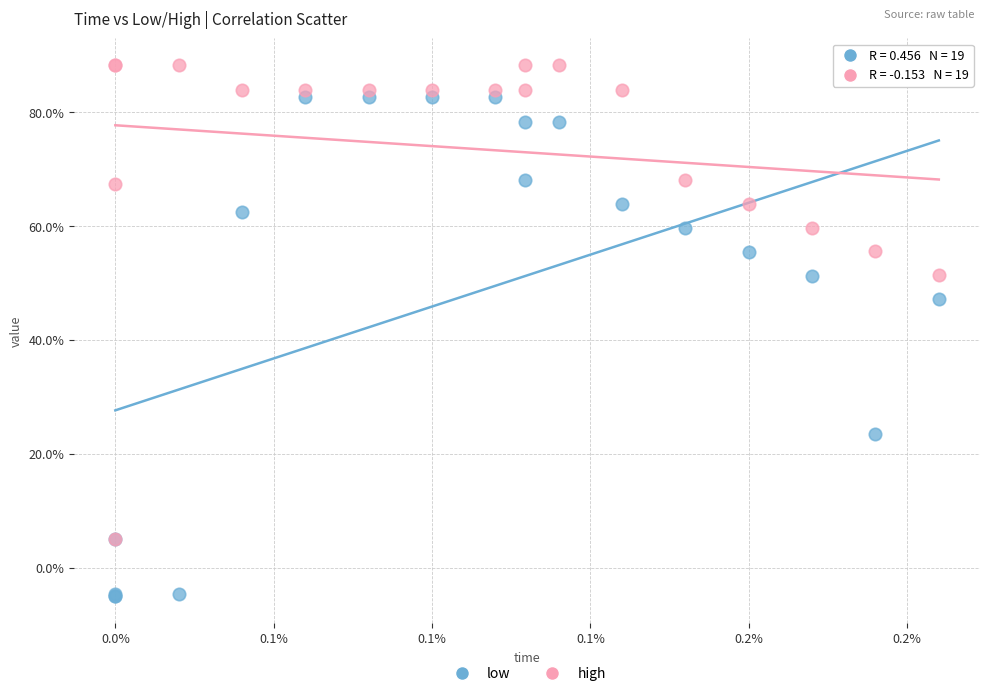

Which series contains the lowest Y value?

low